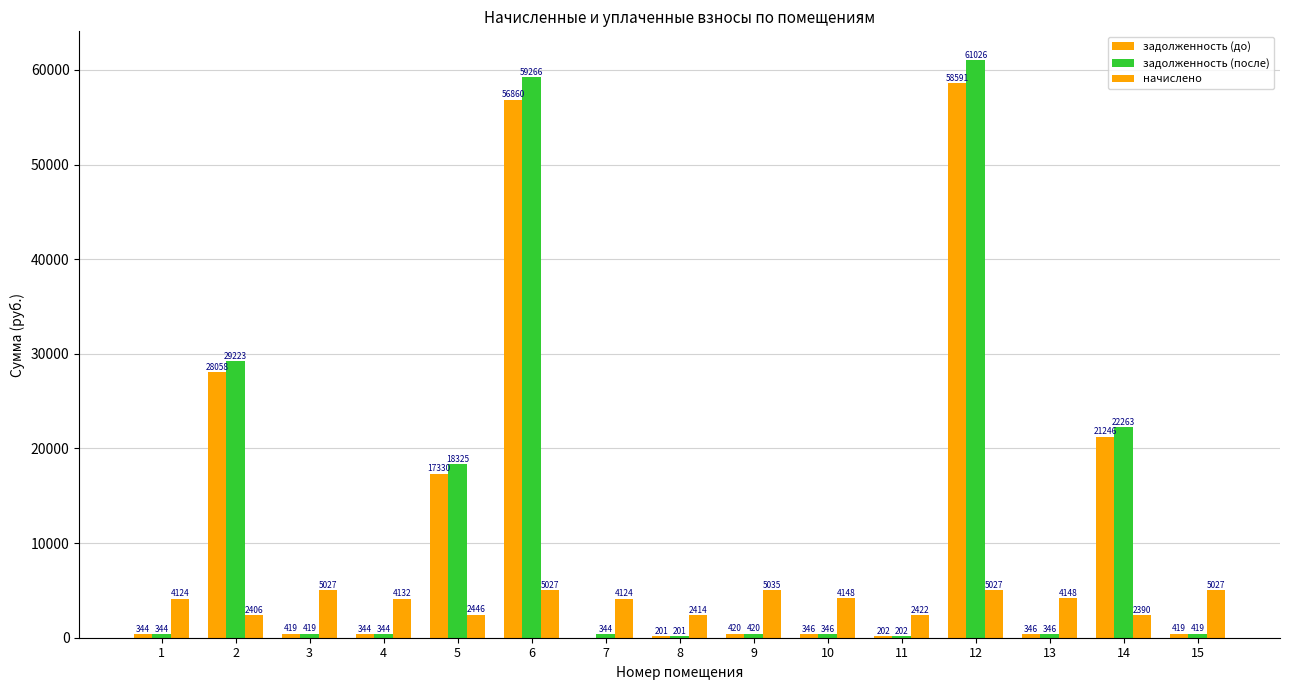

What is the average value of the начислено series?

3859.6